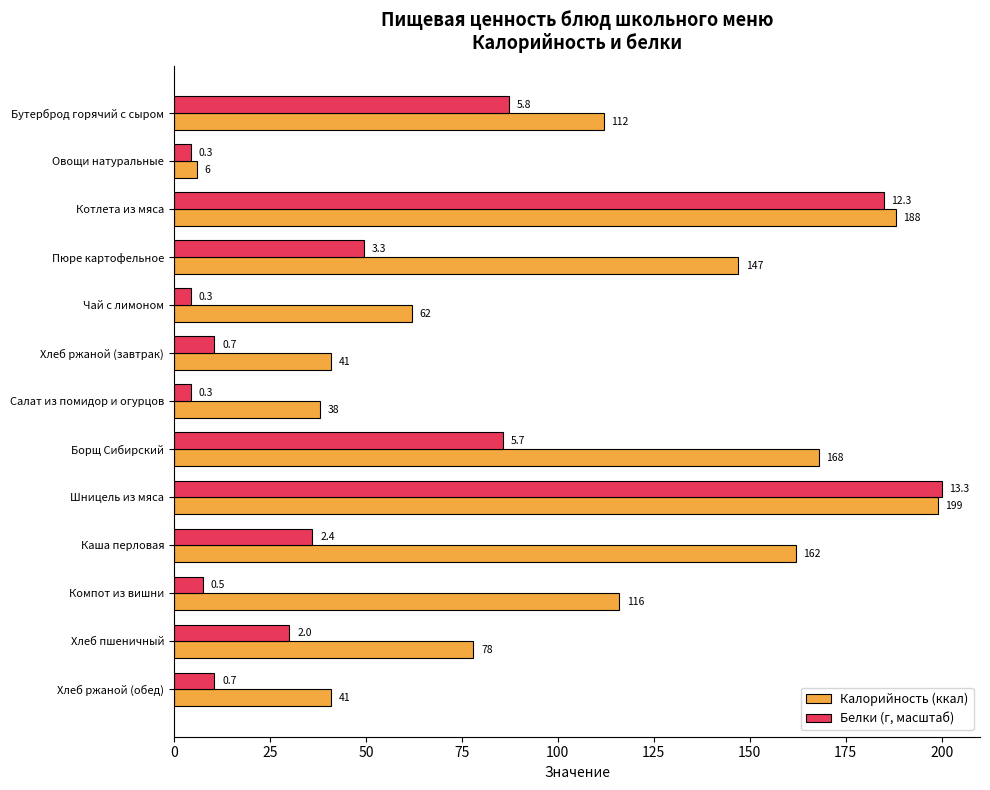

The value of Калорийность (ккал) at Пюре картофельное is 250.2. True or false?

False